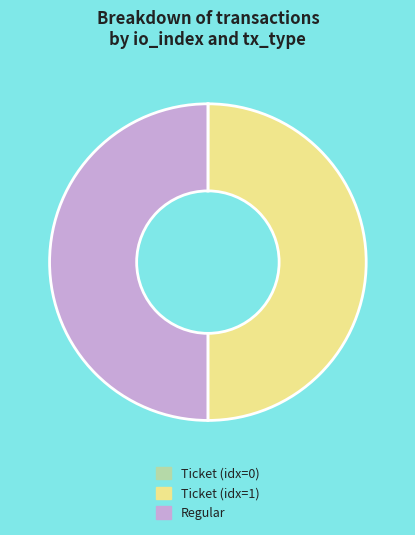

Is the sum of Ticket (idx=1) and Regular greater than half?

Yes